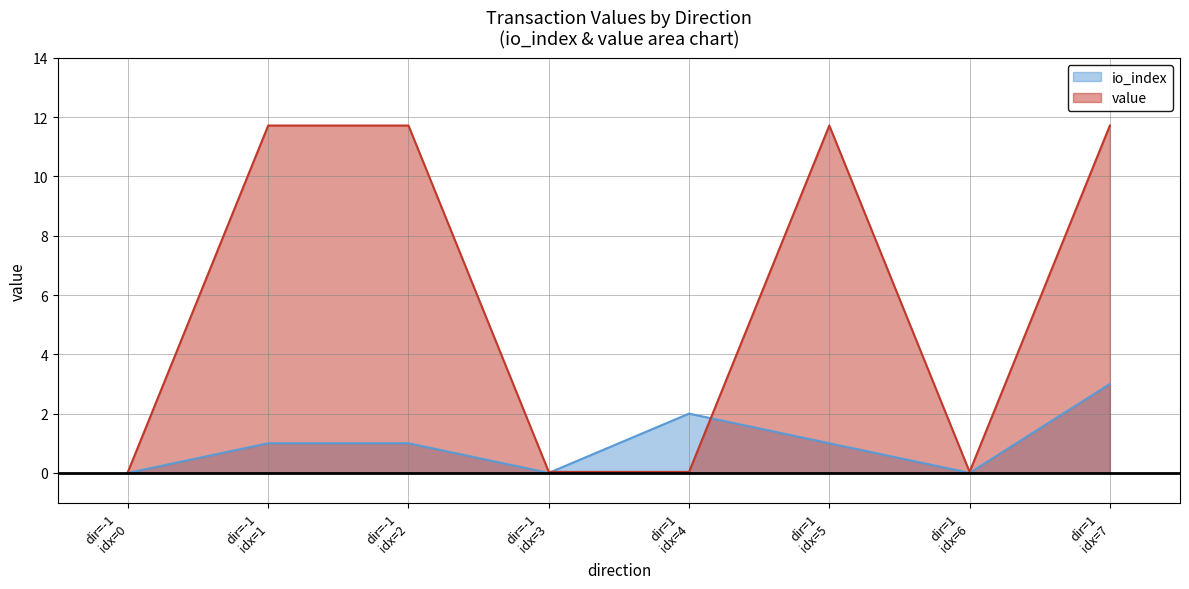

Which series has the largest range (max minus min)?

value